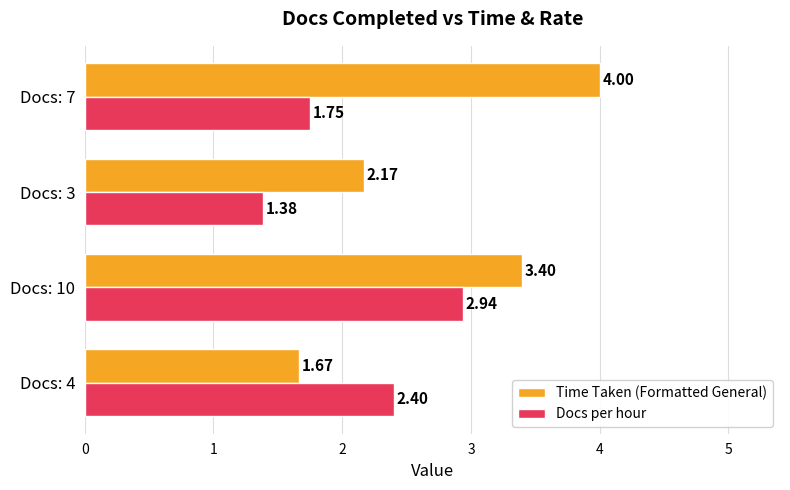

What is the difference between the maximum and minimum values in the Time Taken (Formatted General) series?

2.3